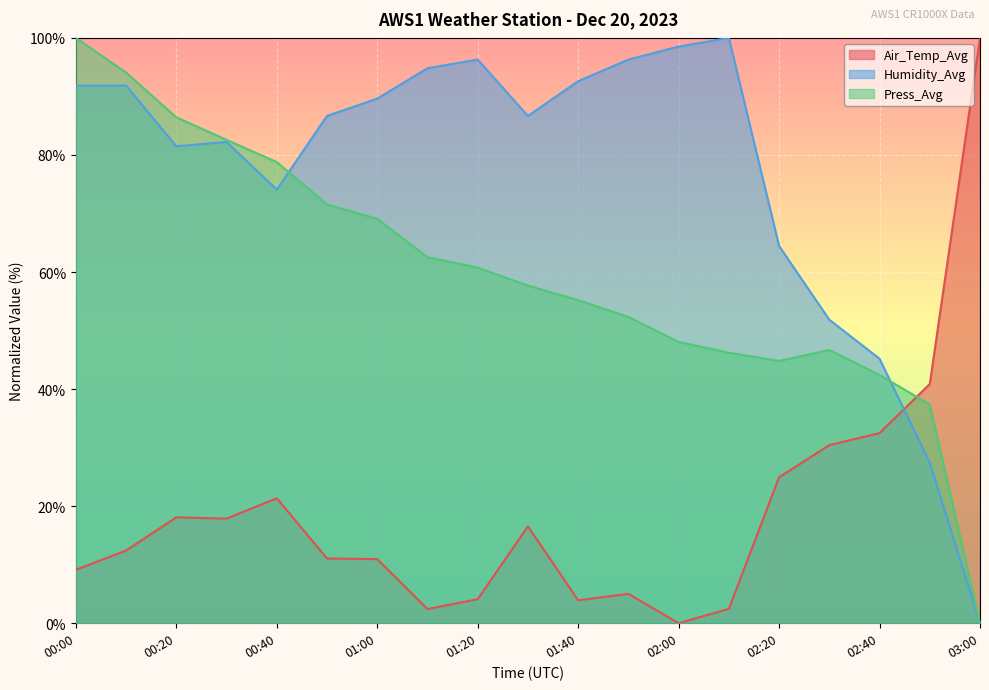

Reading left to right, list all the values displayed in this chart.

Air_Temp_Avg: 9.1	12.4	18.1	17.9	21.3	11.1	10.9	2.4	4.1	16.6	3.9	5.0	0.0	2.5	24.9	30.4	32.5	40.9	100.0
Humidity_Avg: 91.9	91.9	81.5	82.2	74.1	86.7	89.6	94.8	96.3	86.7	92.6	96.3	98.5	100.0	64.4	51.9	45.2	27.4	0.0
Press_Avg: 100.0	94.1	86.4	82.6	78.8	71.5	69.1	62.5	60.8	57.7	55.2	52.3	48.1	46.2	44.8	46.7	42.4	37.4	0.0